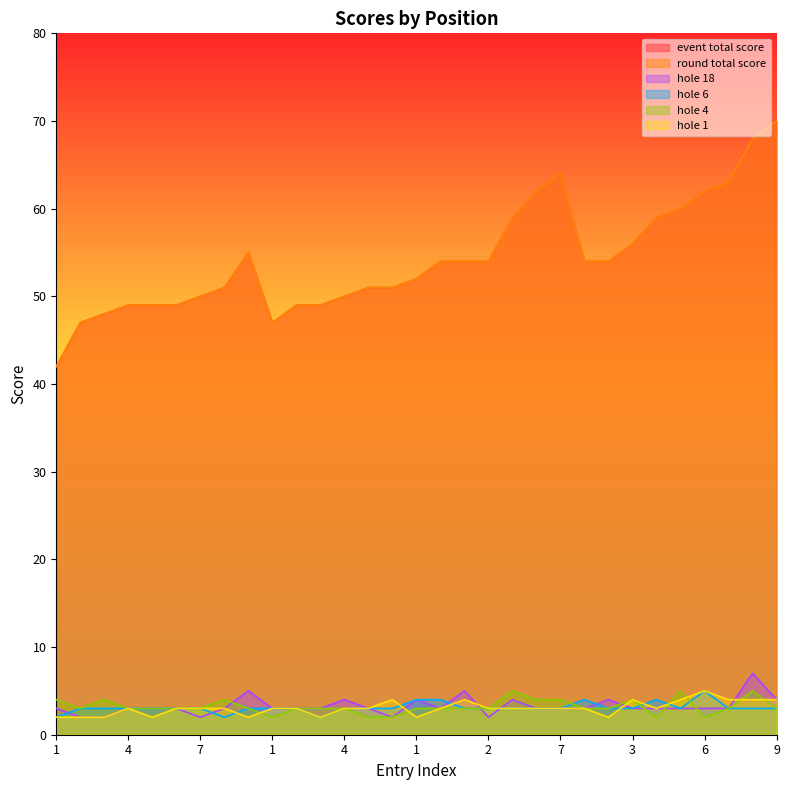

How many lines are shown in the chart?

6